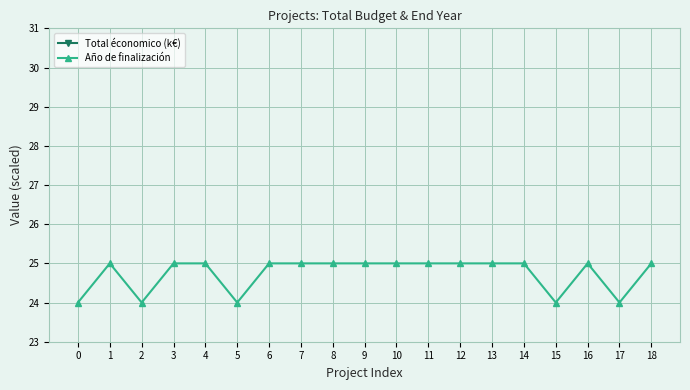

What is the sum of the Año de finalización values at 9 and 1?

50